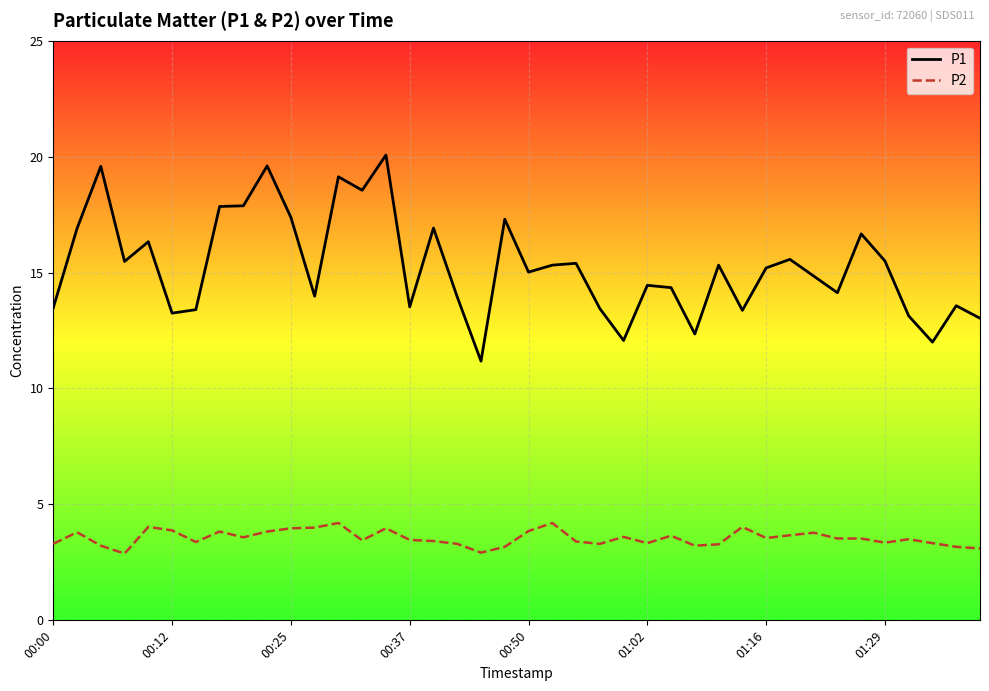

Which series has the widest spread of values?

P1